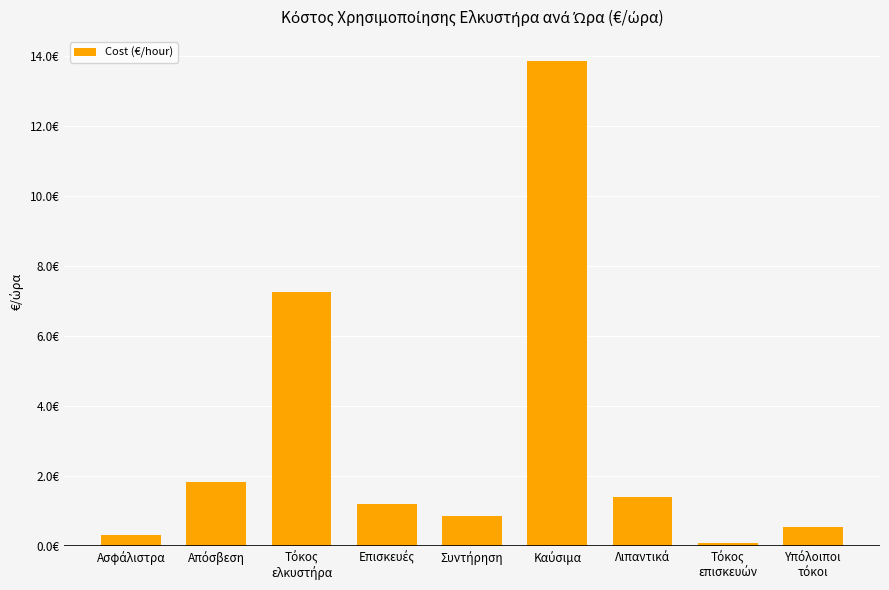

Reading right to left, list all the values displayed in this chart.

Υπόλοιποι
τόκοι=0.5	Τόκος
επισκευών=0.1	Λιπαντικά=1.4	Καύσιμα=13.9	Συντήρηση=0.8	Επισκευές=1.2	Τόκος
ελκυστήρα=7.3	Απόσβεση=1.8	Ασφάλιστρα=0.3